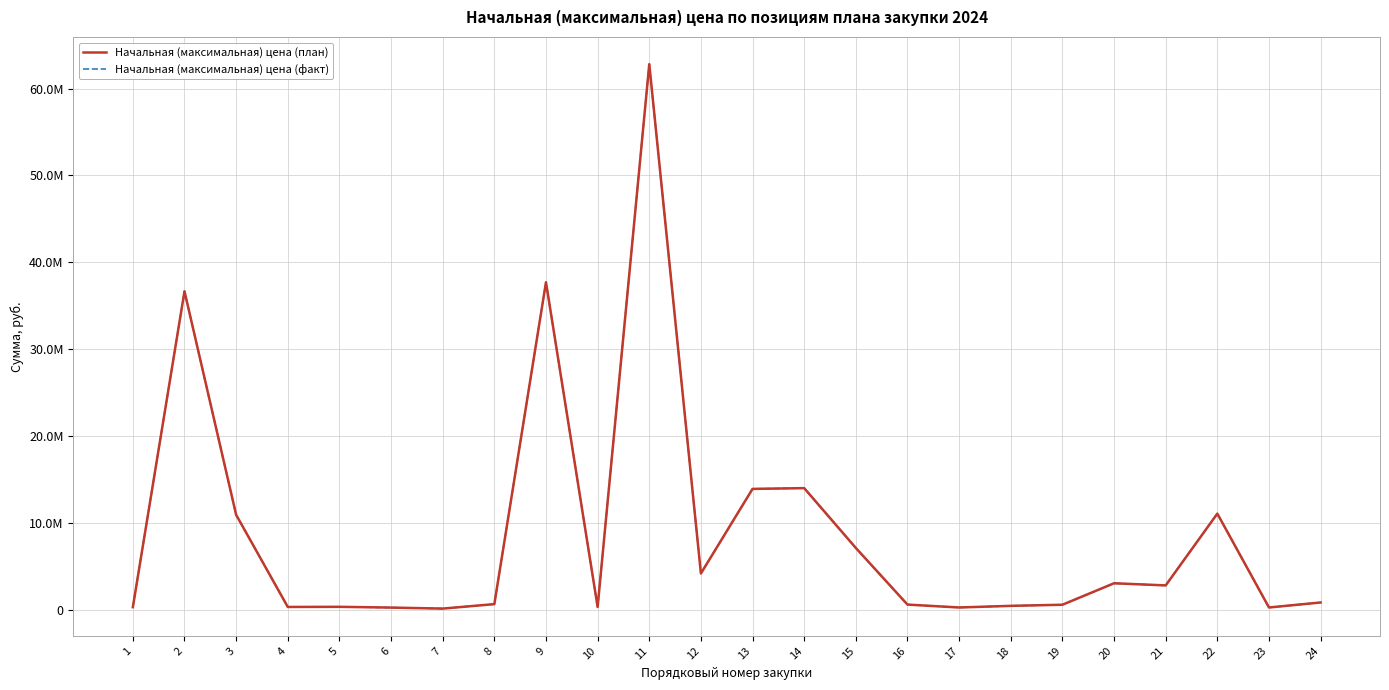

At which label does Начальная (максимальная) цена (факт) reach its peak?

11